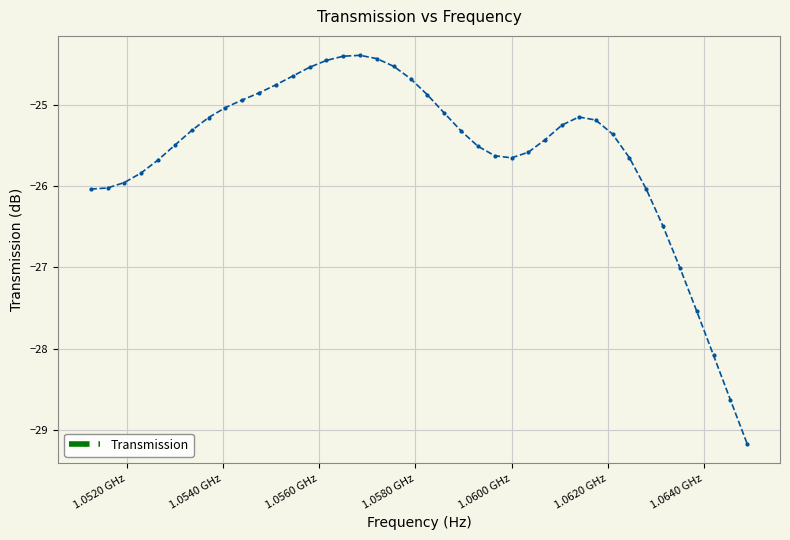

What is the value of the 36th point from the left?

-27.0